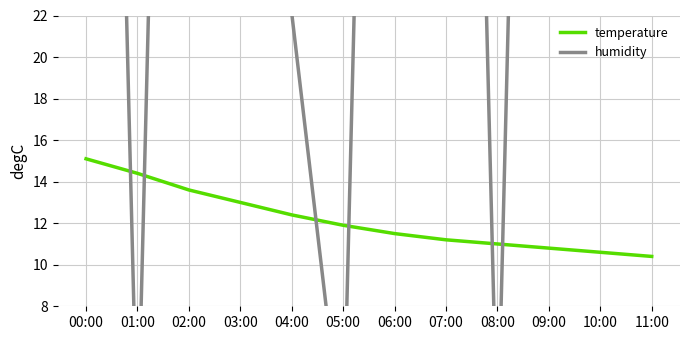

How many data points does each series have?

12